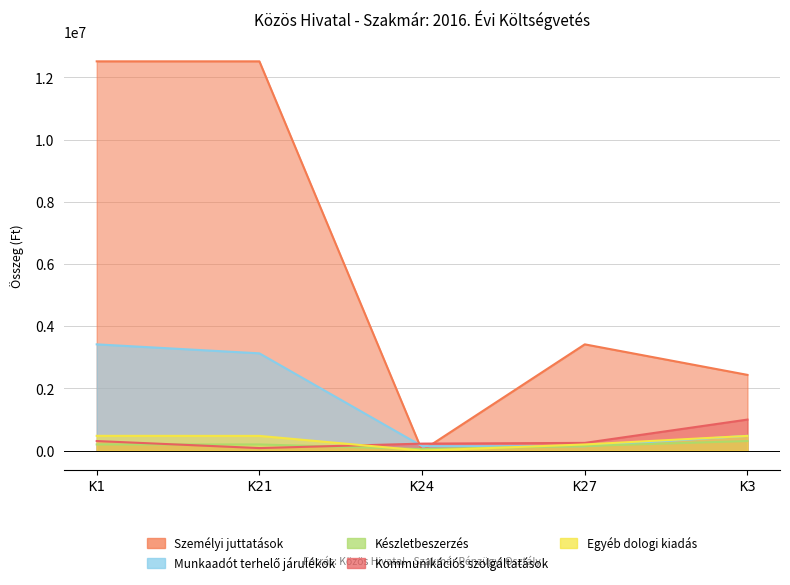

The Munkaadót terhelő járulékok series shows 145000 at K27. True or false?

True